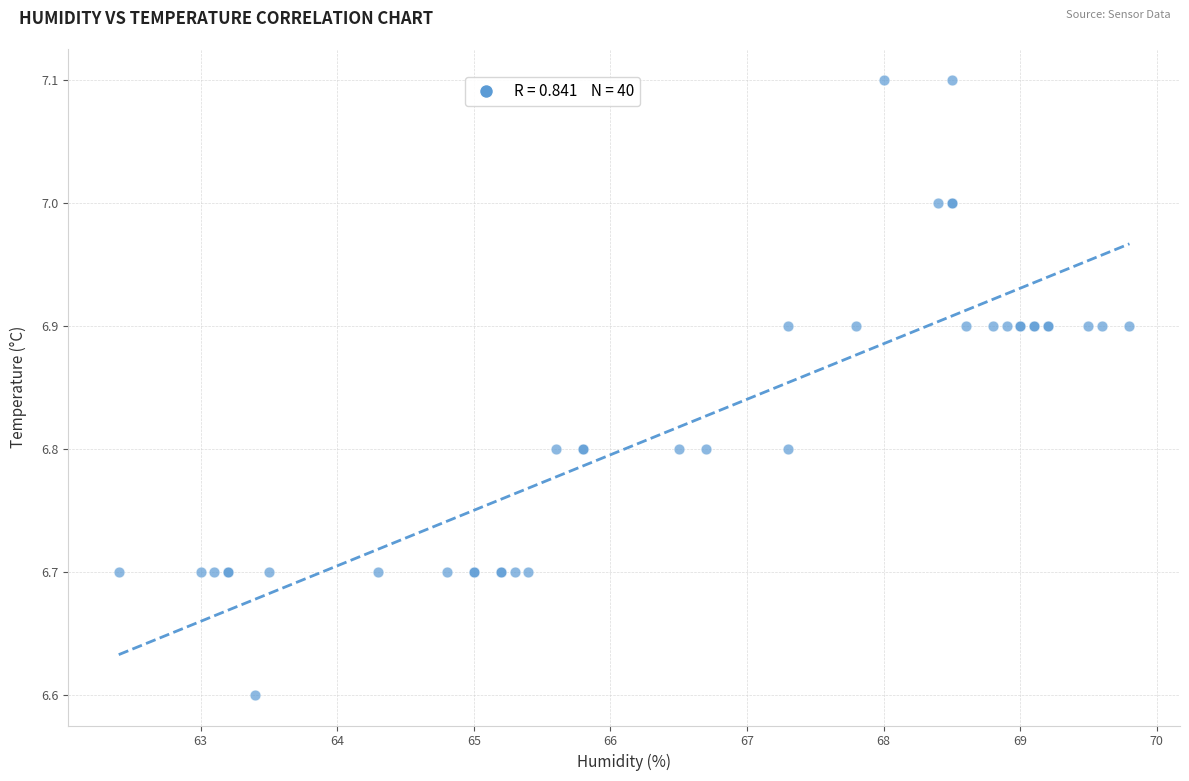

What Y value in the scatter plot is closest to 6?

6.6